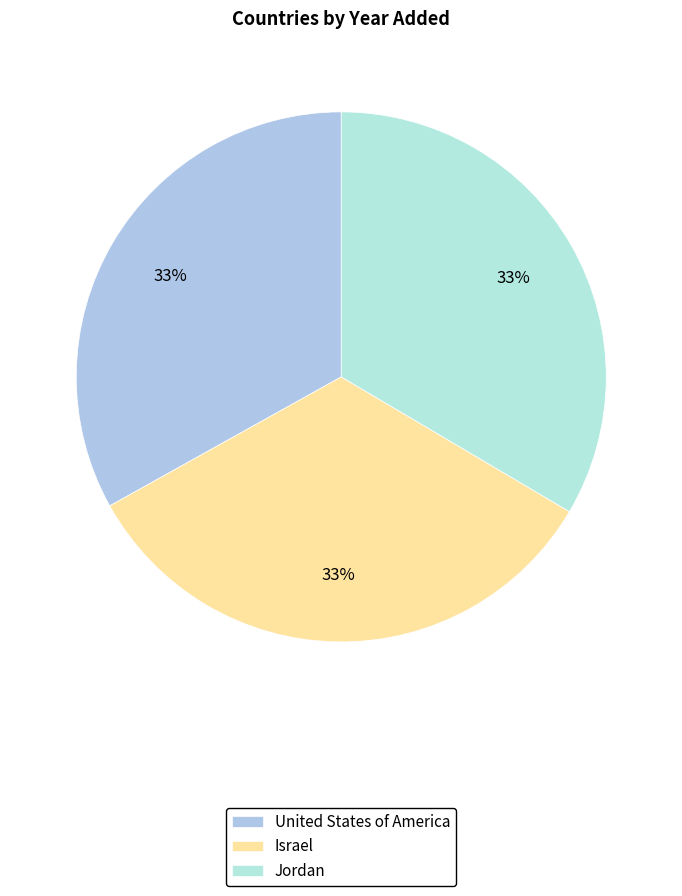

Count the number of slices in the pie.

3